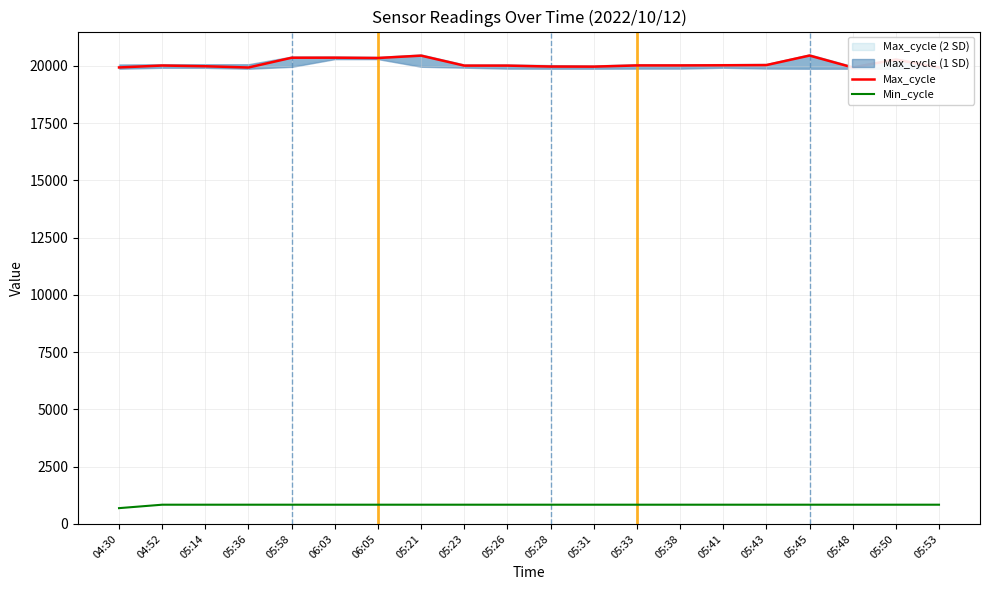

Rank the categories by Min_cycle value from lowest to highest.

04:30, 04:52, 05:14, 05:36, 05:58, 06:03, 06:05, 05:21, 05:23, 05:26, 05:28, 05:31, 05:33, 05:38, 05:41, 05:43, 05:45, 05:48, 05:50, 05:53